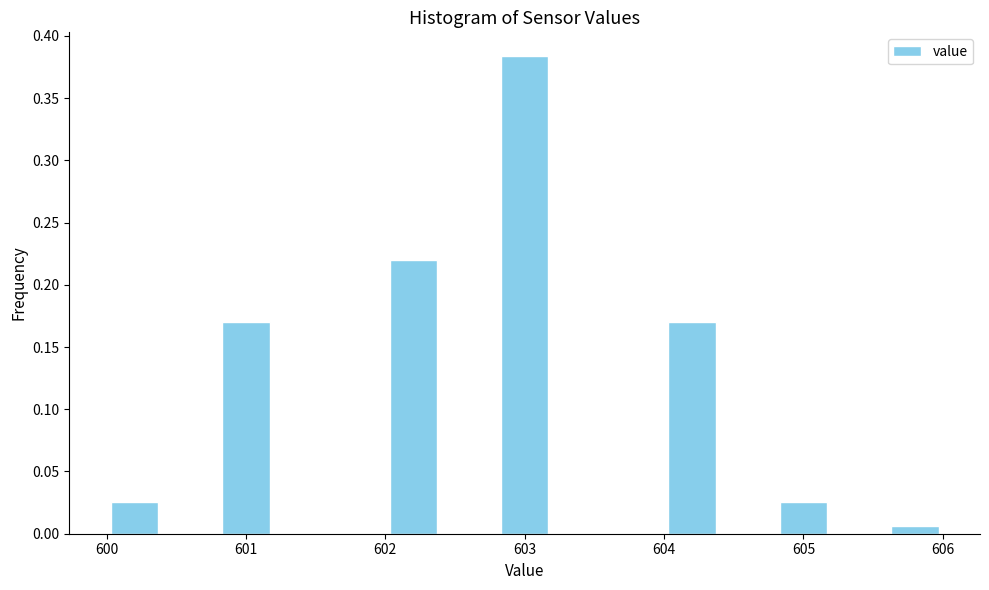

Reading left to right, list every bar in this chart as the range it spans on the x-axis followed by its height. The values are not printed on the chart, so give them approximately, as read against the axis.

600.0 to 600.4: 0.025
600.4 to 600.8: 0
600.8 to 601.2: 0.170
601.2 to 601.6: 0
601.6 to 602.0: 0
602.0 to 602.4: 0.220
602.4 to 602.8: 0
602.8 to 603.2: 0.385
603.2 to 603.6: 0
603.6 to 604.0: 0
604.0 to 604.4: 0.170
604.4 to 604.8: 0
604.8 to 605.2: 0.025
605.2 to 605.6: 0
605.6 to 606.0: 0.005